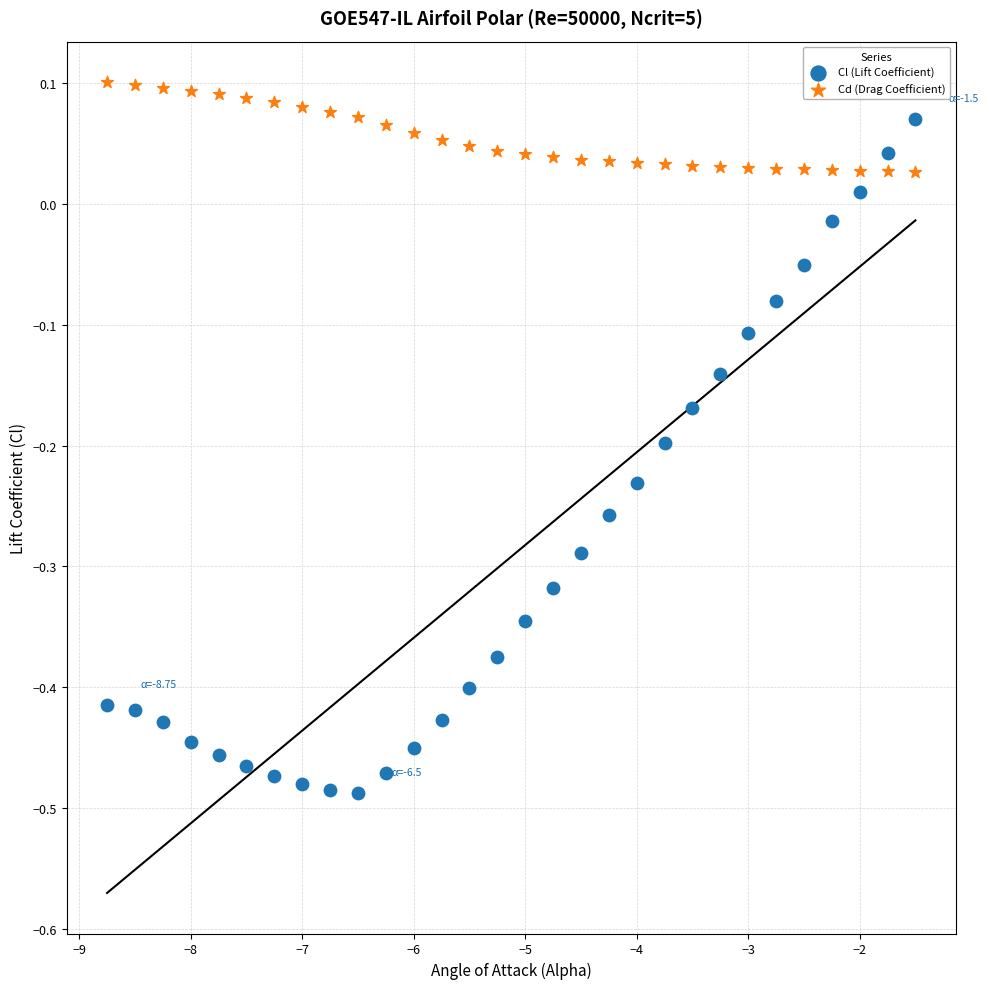

Across all data points, what is the range of Y values (max minus min)?

0.6